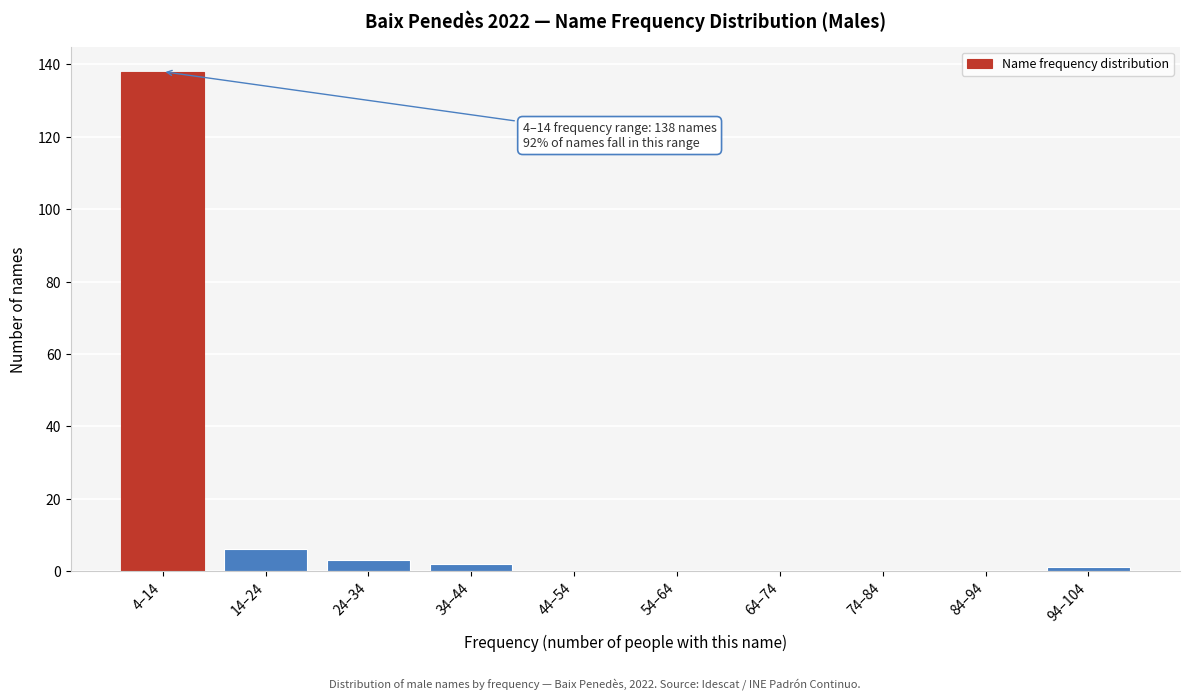

Reading left to right, transcribe all the data shown in this chart.

4–14=138	14–24=6	24–34=3	34–44=2	44–54=0	54–64=0	64–74=0	74–84=0	84–94=0	94–104=1